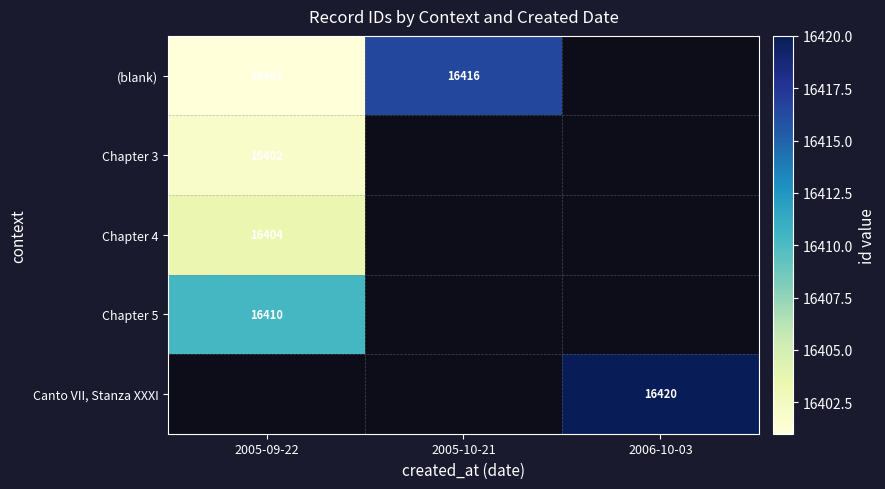

The (blank) series shows 25406 at 2005-09-22. True or false?

False